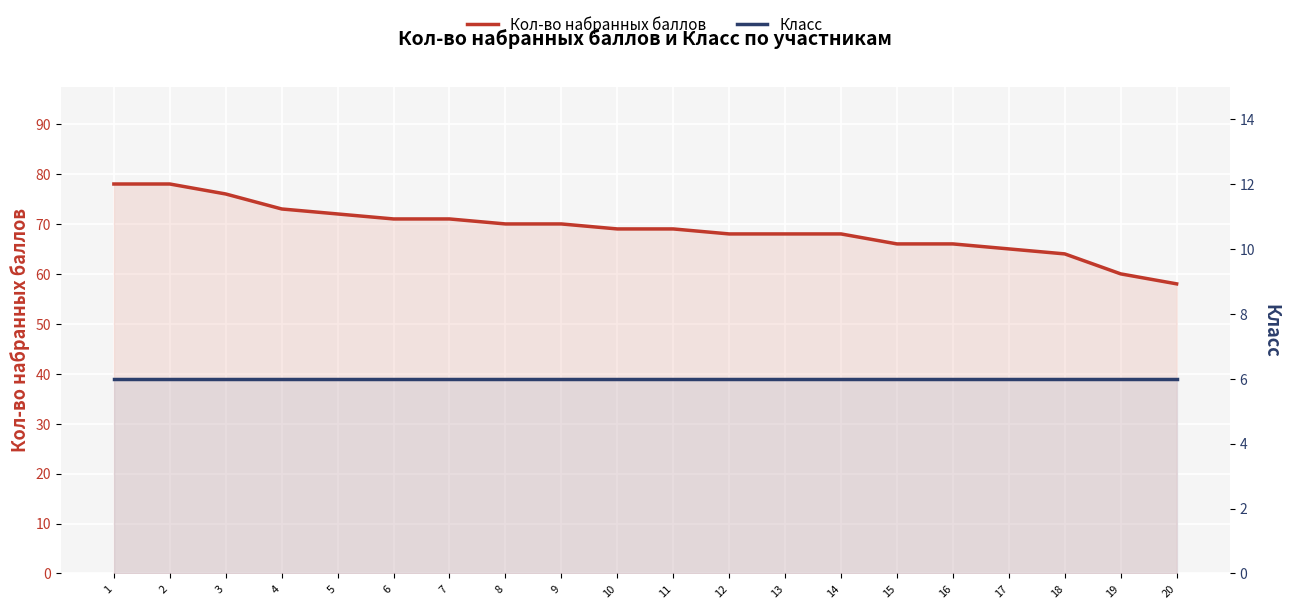

What is the highest value of the Класс series?

6